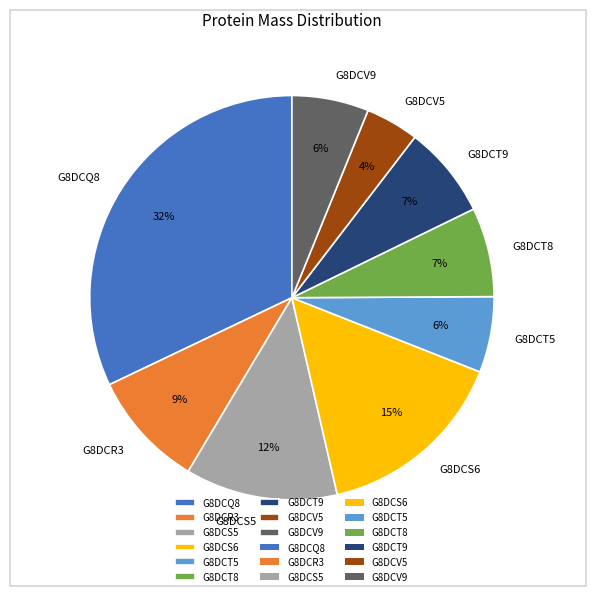

Count the number of slices in the pie.

9